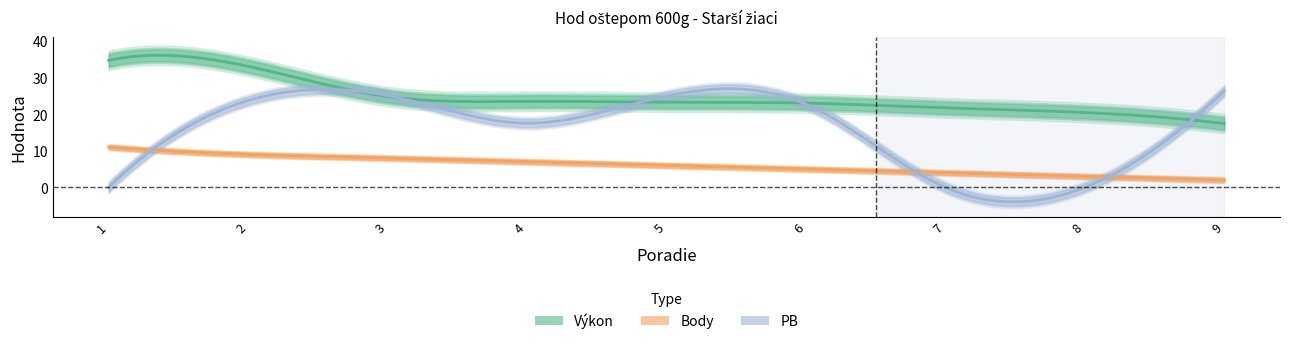

What is the difference between the Výkon values at 4 and 5?

0.2